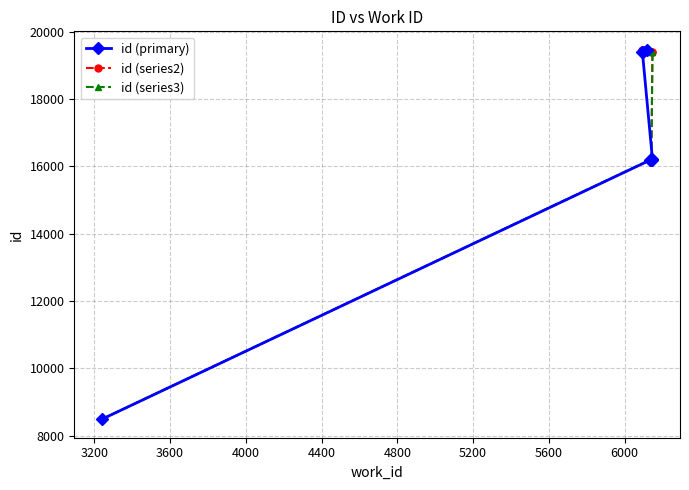

What are all the series names shown in the legend?

id (primary), id (series2), id (series3)